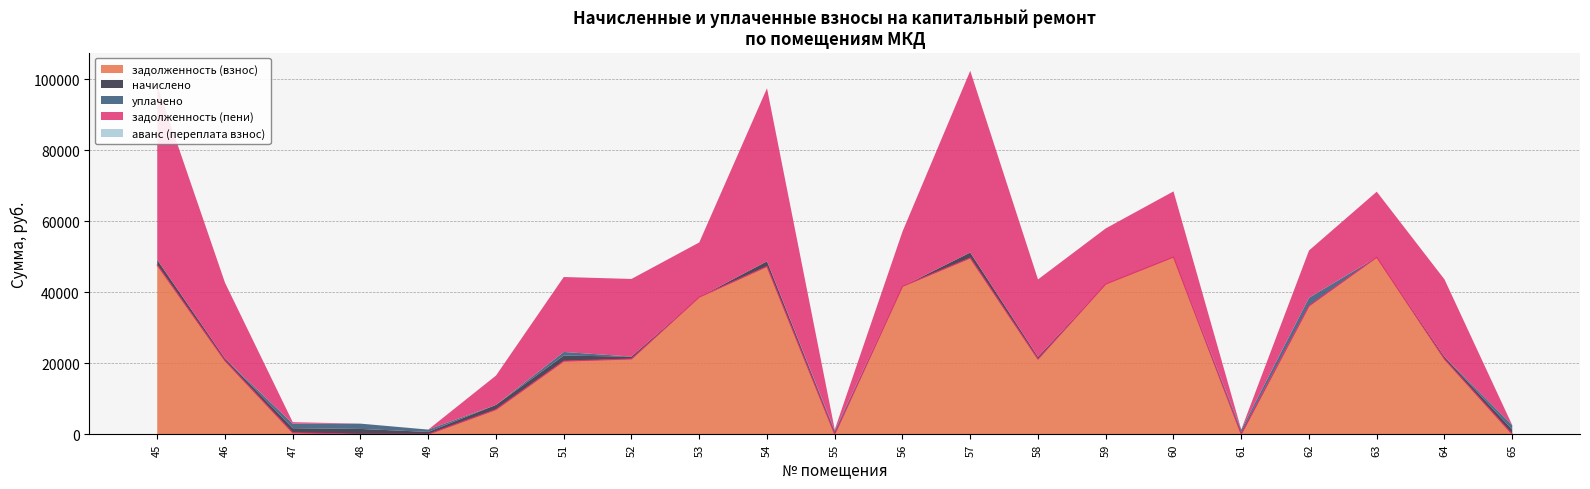

How many lines are shown in the chart?

5